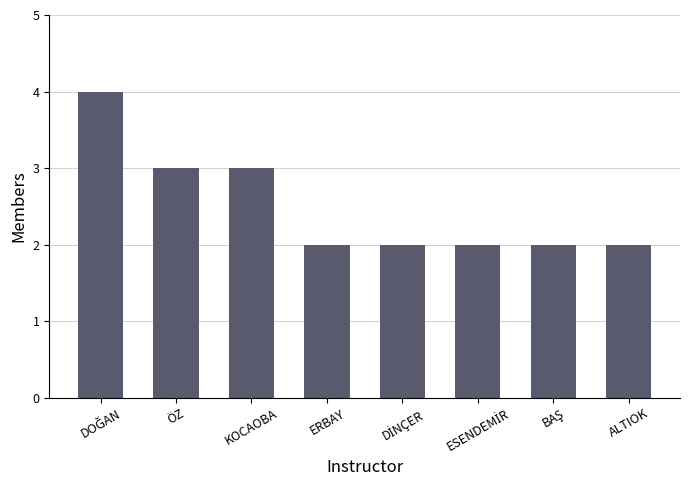

Are the bars grouped side by side (vs. stacked)?

No